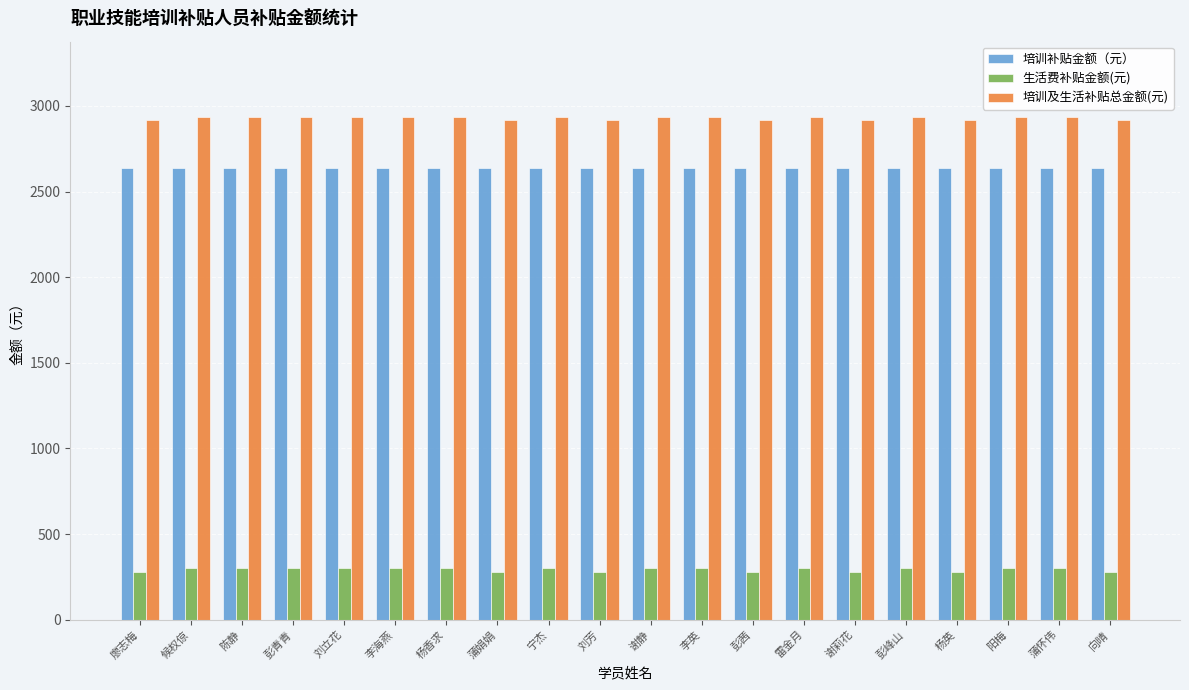

Is it true that 培训及生活补贴总金额(元) equals 2915 at 蒲娟娟?

True